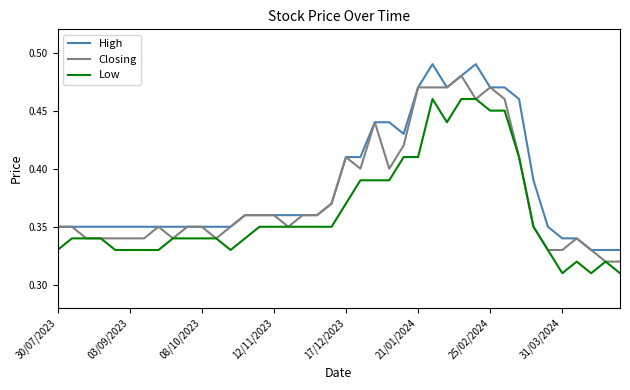

What is the sum of all Closing values?

15.1